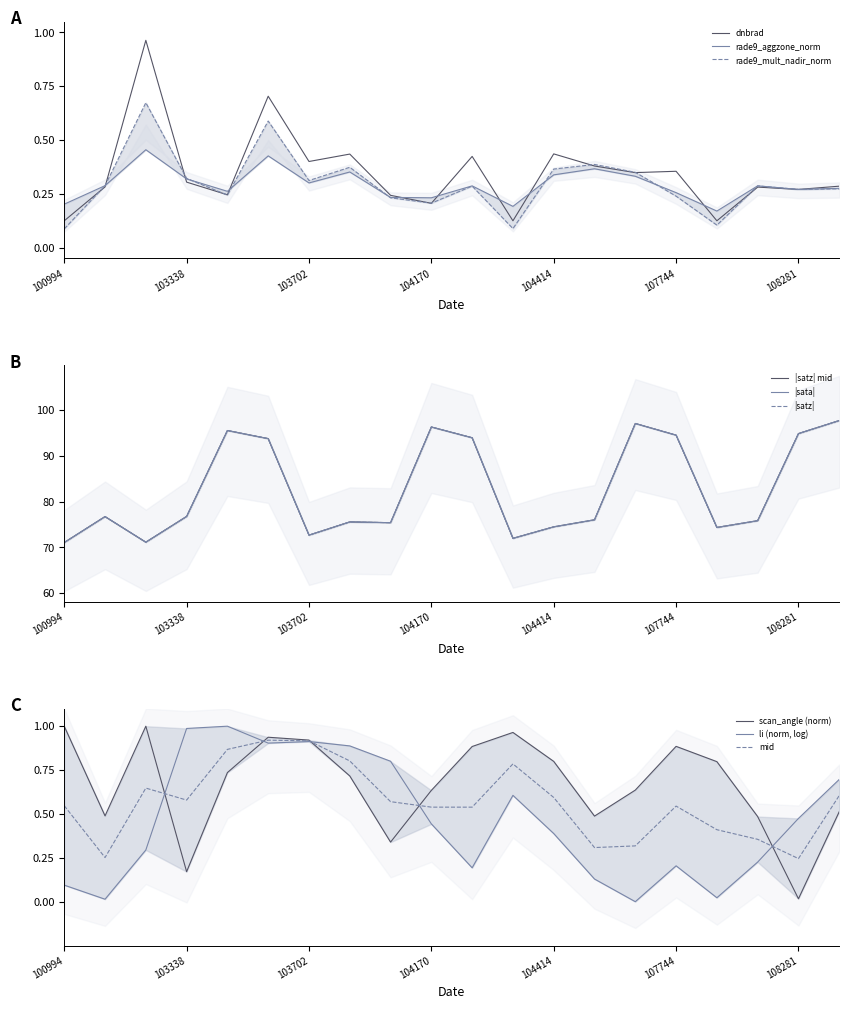

Which series has the largest range (max minus min)?

dnbrad